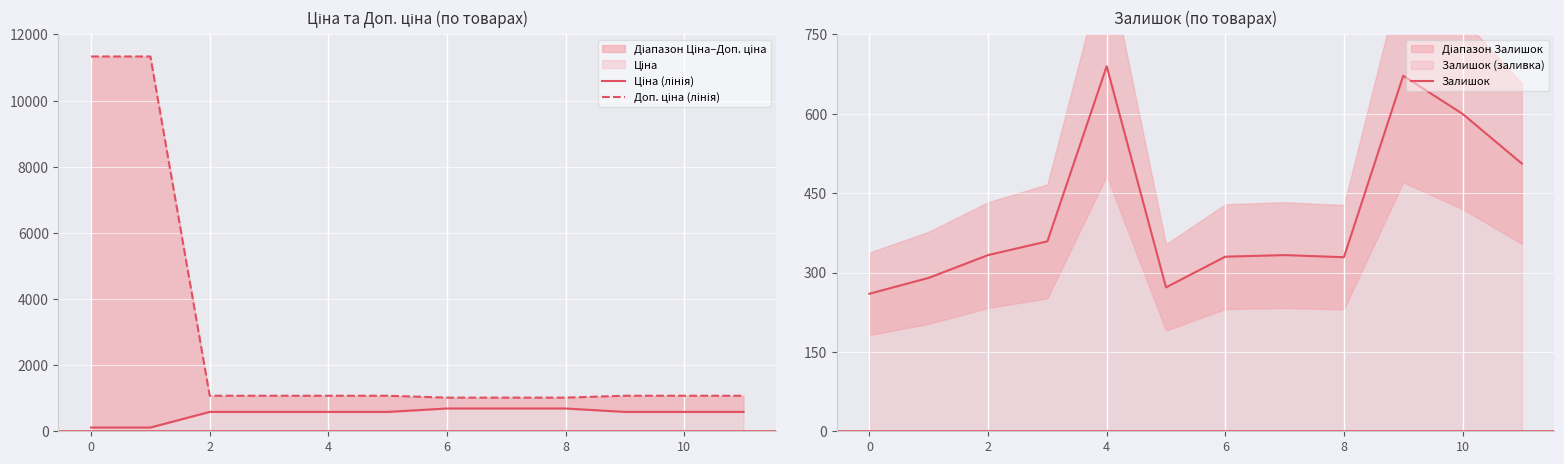

How many categories are shown in the chart?

12